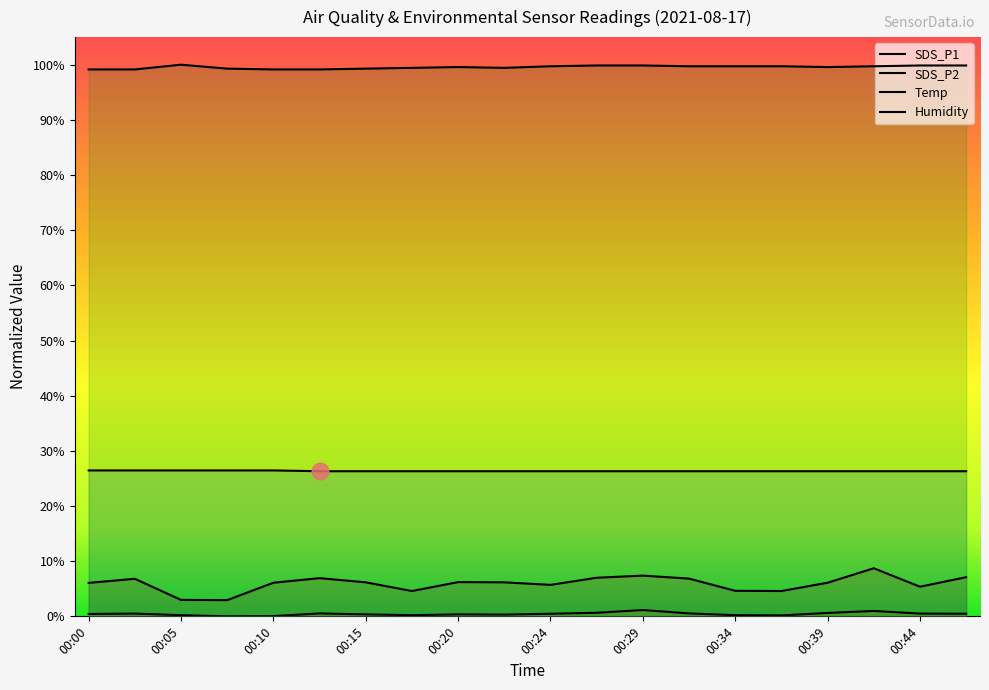

Reading left to right, transcribe all the data shown in this chart.

SDS_P1: 00:00=0.1	00:03=0.1	00:05=0.0	00:07=0.0	00:10=0.1	00:12=0.1	00:15=0.1	00:17=0.0	00:20=0.1	00:22=0.1	00:24=0.1	00:27=0.1	00:29=0.1	00:32=0.1	00:34=0.0	00:37=0.0	00:39=0.1	00:42=0.1	00:44=0.1	00:46=0.1
SDS_P2: 00:00=0.0	00:03=0.0	00:05=0.0	00:07=0.0	00:10=0.0	00:12=0.0	00:15=0.0	00:17=0.0	00:20=0.0	00:22=0.0	00:24=0.0	00:27=0.0	00:29=0.0	00:32=0.0	00:34=0.0	00:37=0.0	00:39=0.0	00:42=0.0	00:44=0.0	00:46=0.0
Temp: 00:00=0.3	00:03=0.3	00:05=0.3	00:07=0.3	00:10=0.3	00:12=0.3	00:15=0.3	00:17=0.3	00:20=0.3	00:22=0.3	00:24=0.3	00:27=0.3	00:29=0.3	00:32=0.3	00:34=0.3	00:37=0.3	00:39=0.3	00:42=0.3	00:44=0.3	00:46=0.3
Humidity: 00:00=1.0	00:03=1.0	00:05=1.0	00:07=1.0	00:10=1.0	00:12=1.0	00:15=1.0	00:17=1.0	00:20=1.0	00:22=1.0	00:24=1.0	00:27=1.0	00:29=1.0	00:32=1.0	00:34=1.0	00:37=1.0	00:39=1.0	00:42=1.0	00:44=1.0	00:46=1.0